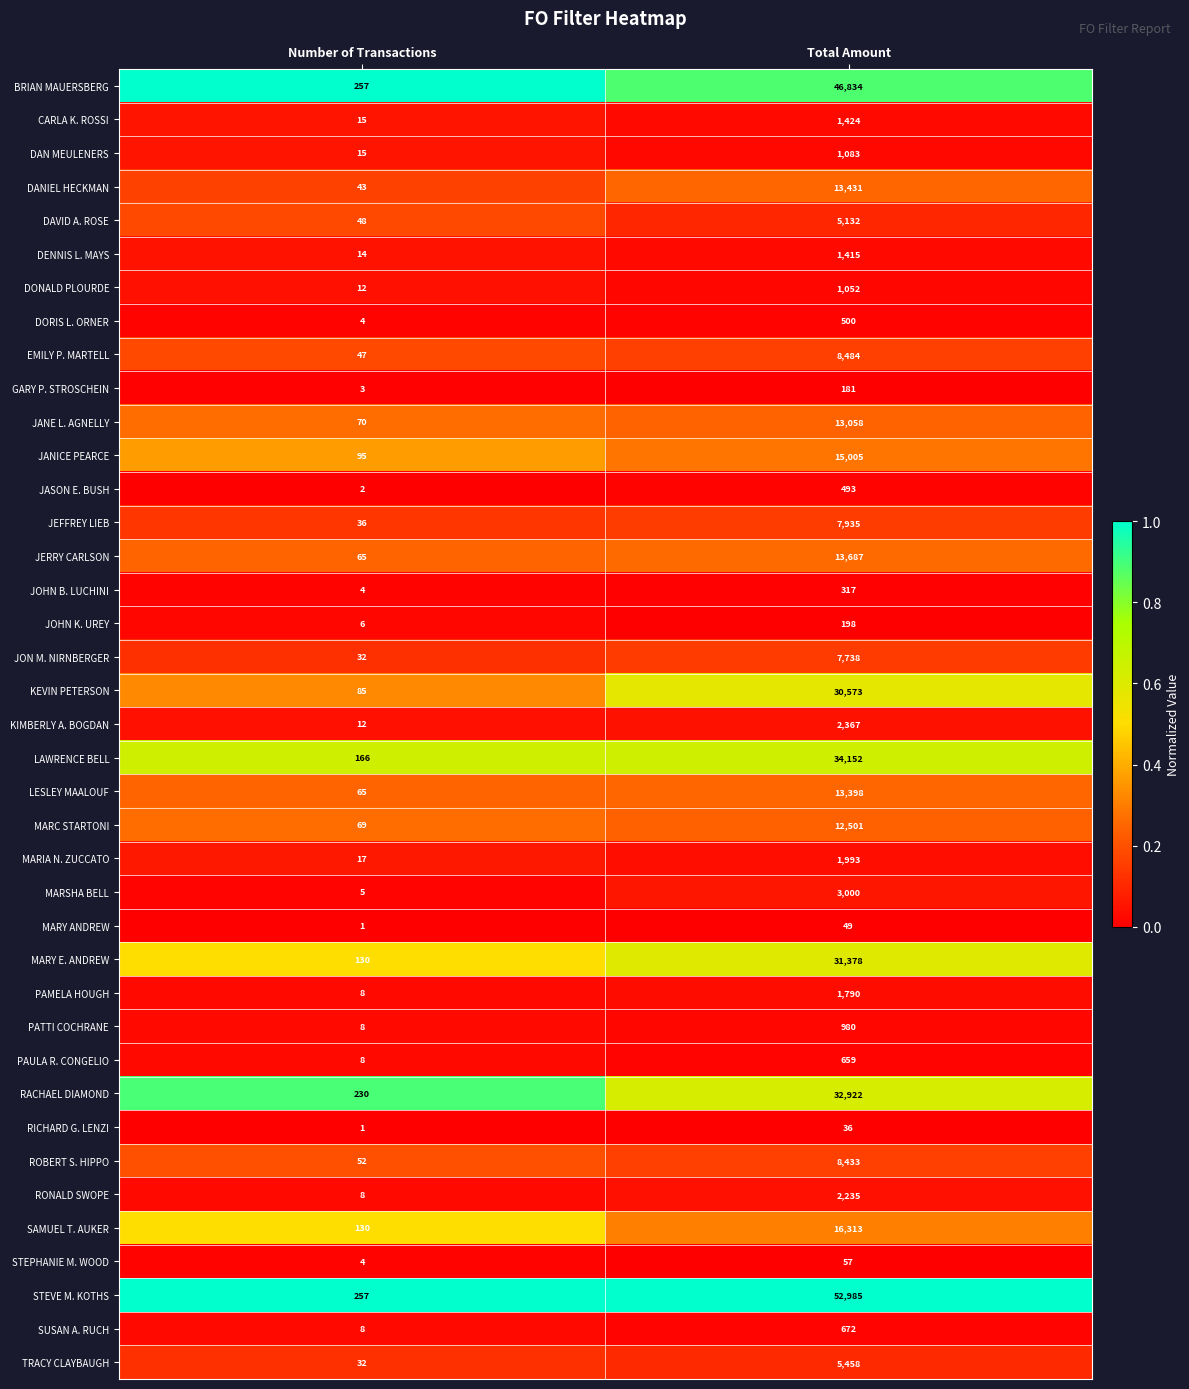

List the series in order of their peak value, lowest first.

RICHARD G. LENZI, MARY ANDREW, STEPHANIE M. WOOD, GARY P. STROSCHEIN, JOHN K. UREY, JOHN B. LUCHINI, JASON E. BUSH, DORIS L. ORNER, PAULA R. CONGELIO, SUSAN A. RUCH, PATTI COCHRANE, DONALD PLOURDE, DAN MEULENERS, DENNIS L. MAYS, CARLA K. ROSSI, PAMELA HOUGH, MARIA N. ZUCCATO, RONALD SWOPE, KIMBERLY A. BOGDAN, MARSHA BELL, DAVID A. ROSE, TRACY CLAYBAUGH, JON M. NIRNBERGER, JEFFREY LIEB, ROBERT S. HIPPO, EMILY P. MARTELL, MARC STARTONI, JANE L. AGNELLY, LESLEY MAALOUF, DANIEL HECKMAN, JERRY CARLSON, JANICE PEARCE, SAMUEL T. AUKER, KEVIN PETERSON, MARY E. ANDREW, RACHAEL DIAMOND, LAWRENCE BELL, BRIAN MAUERSBERG, STEVE M. KOTHS